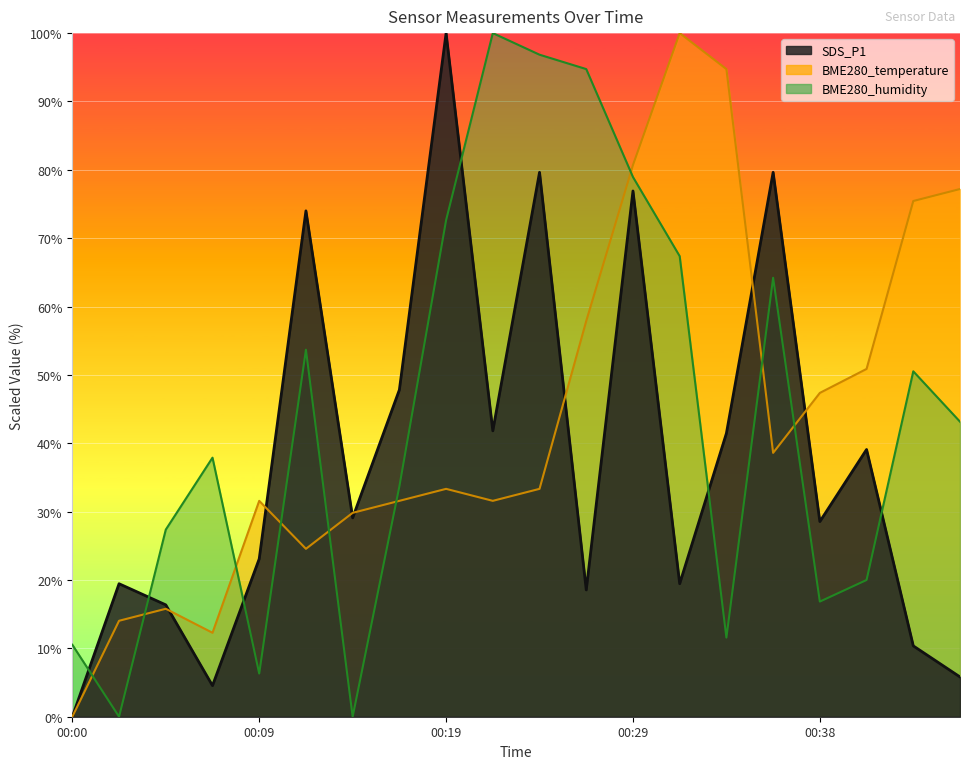

How many times do BME280_temperature and BME280_humidity cross each other?

9